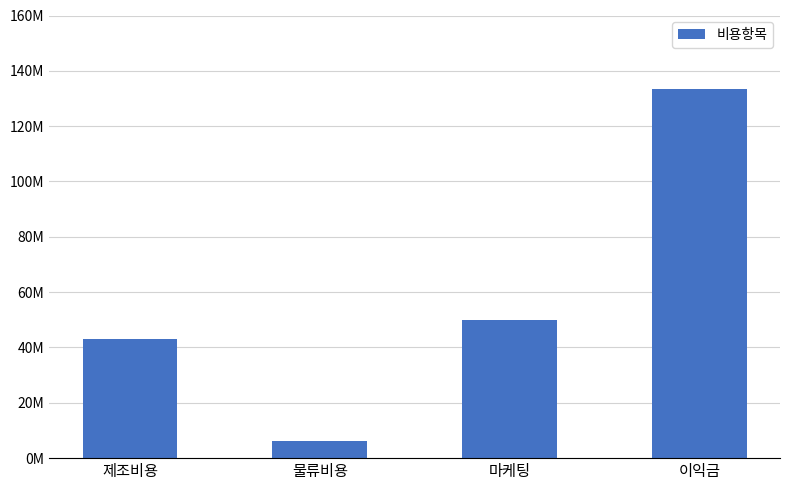

What is the greatest value displayed?

133280000